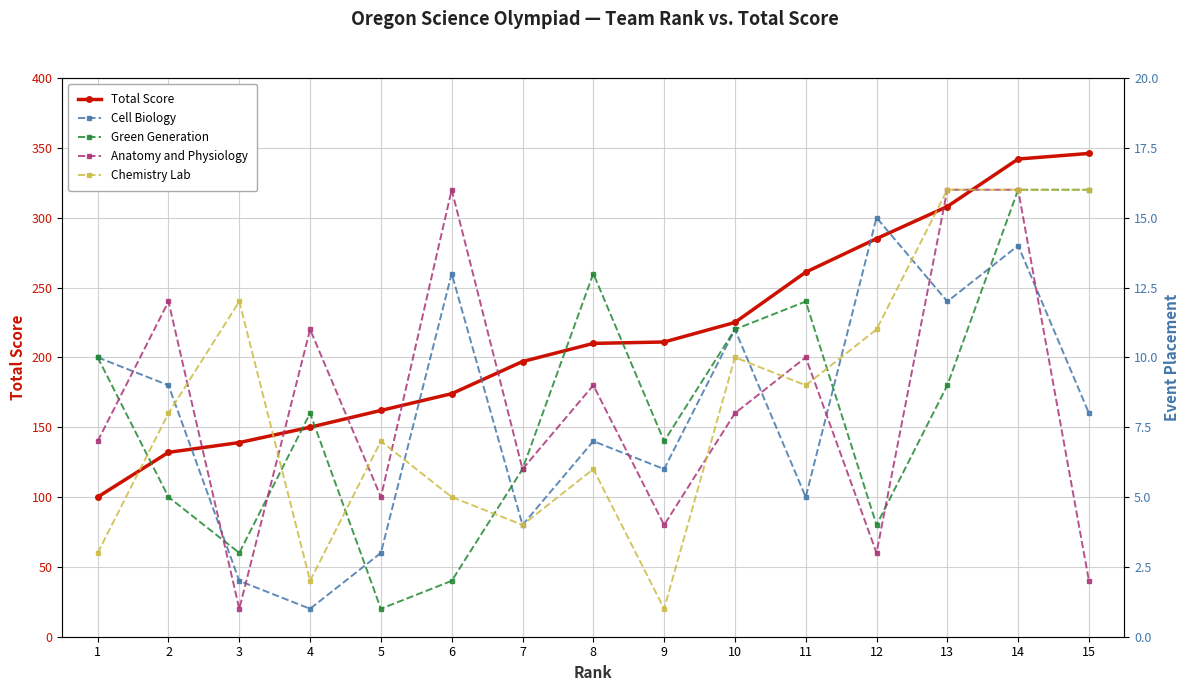

Is this an area chart (filled region under the line)?

No